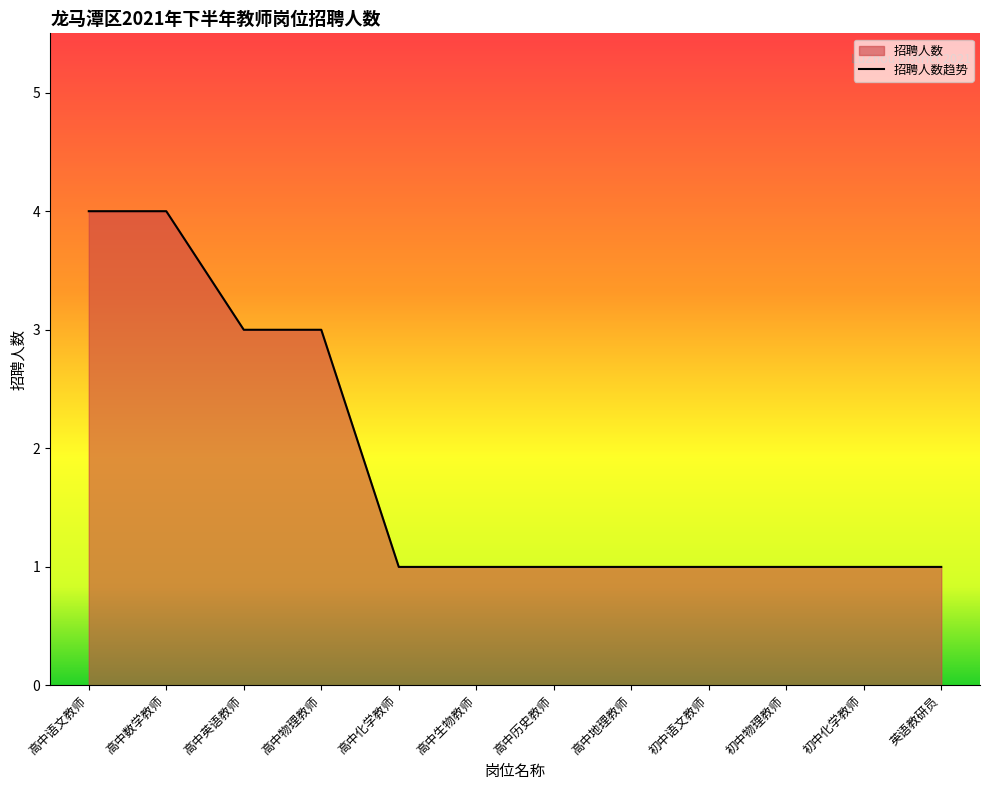

Is it true that the value at 高中物理教师 is 1?

False